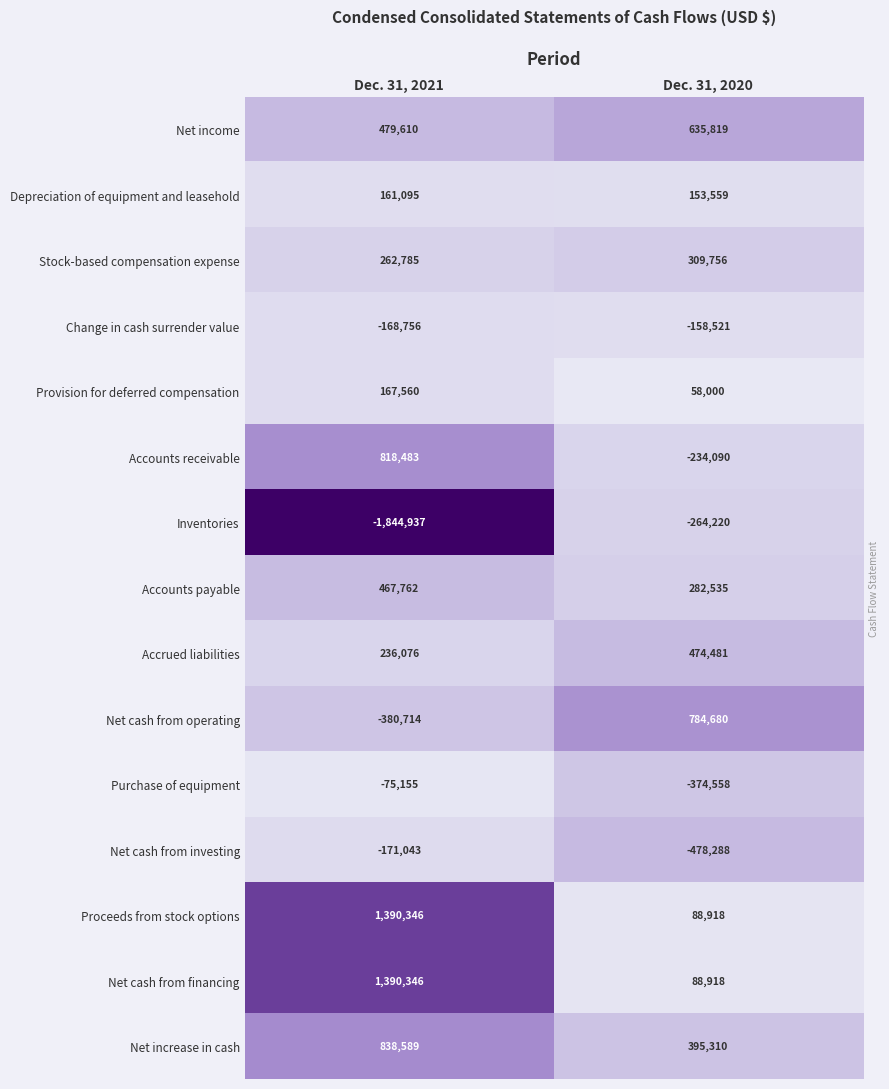

What is the approximate value of Inventories at Dec. 31, 2020, to the nearest 50?

-264200